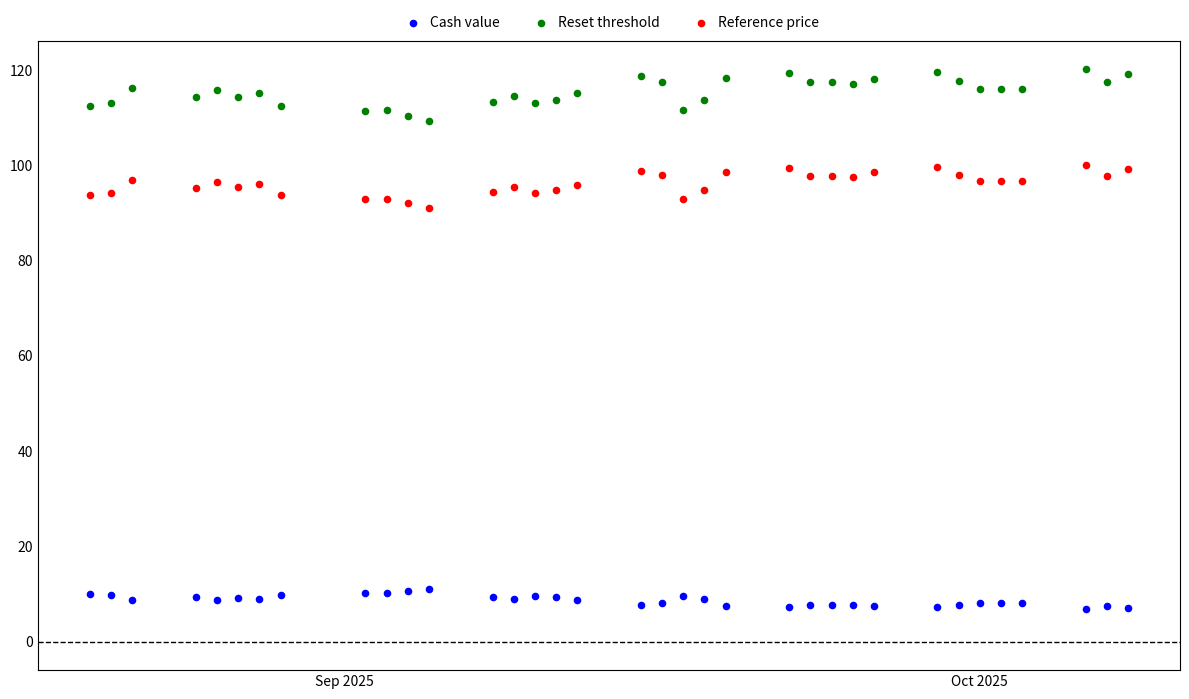

Which series reaches the maximum Y coordinate?

Reset threshold